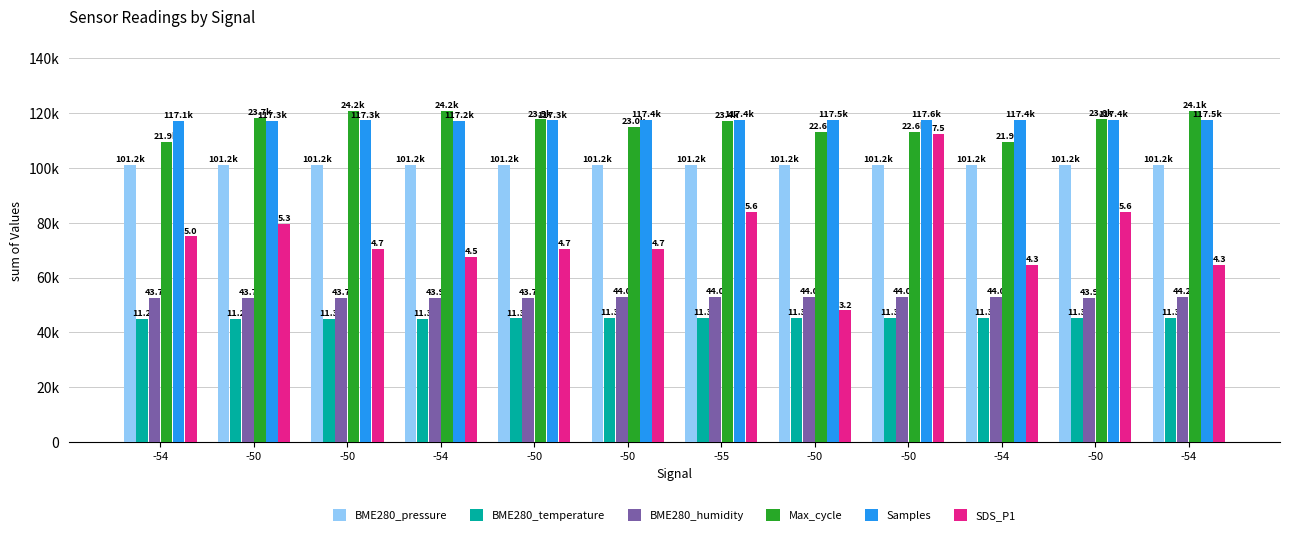

Does the chart contain stacked bars?

No